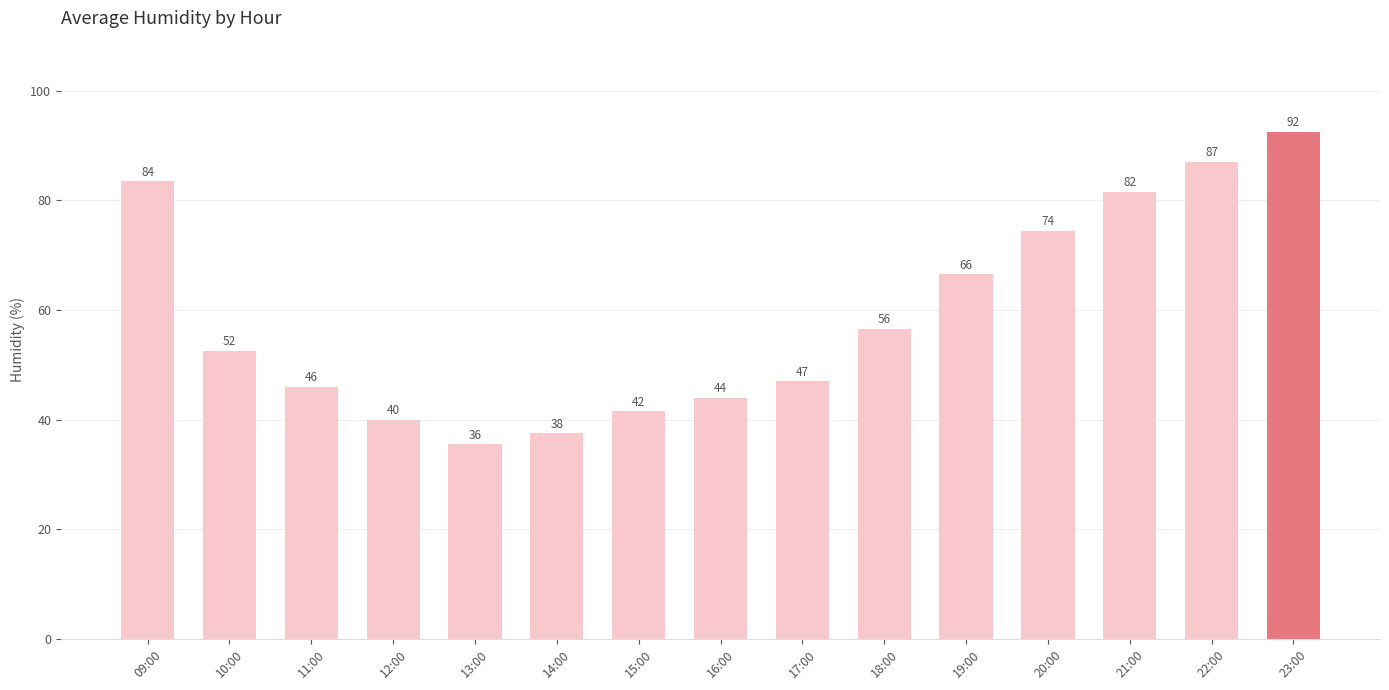

Reading left to right, extract all data points from this chart.

09:00=83.5	10:00=52.5	11:00=46.0	12:00=40.0	13:00=35.5	14:00=37.5	15:00=41.5	16:00=44.0	17:00=47.0	18:00=56.5	19:00=66.5	20:00=74.5	21:00=81.5	22:00=87.0	23:00=92.5